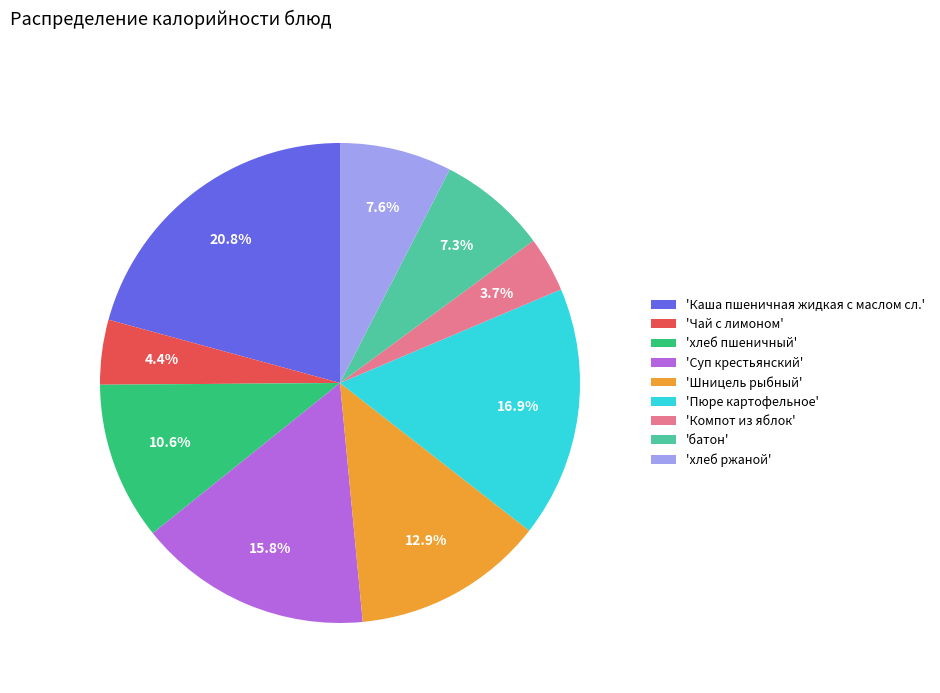

Is there any slice that represents more than half of the pie?

No